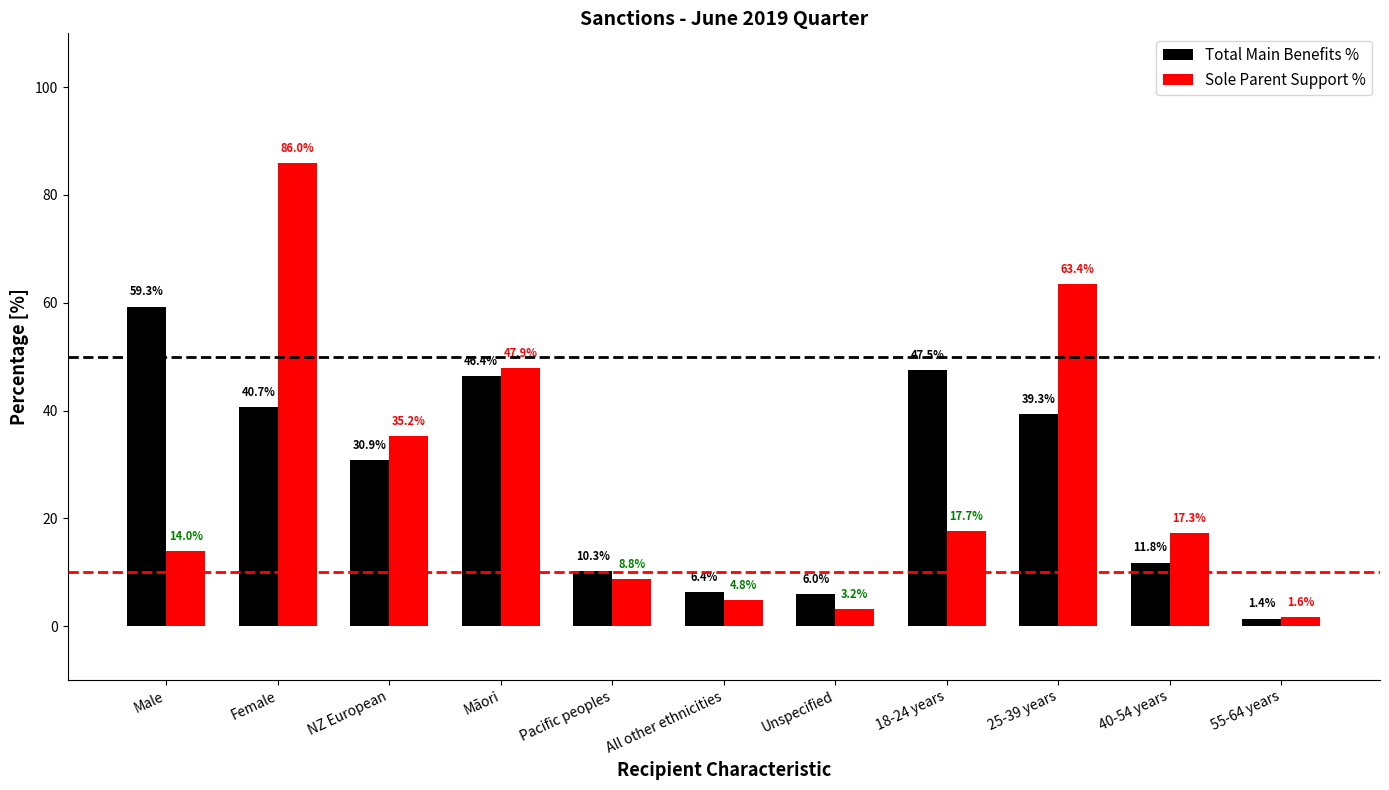

Reading left to right, what are all the values shown in this chart?

Total Main Benefits %: Male=59.3	Female=40.7	NZ European=30.9	Māori=46.4	Pacific peoples=10.3	All other ethnicities=6.4	Unspecified=6.0	18-24 years=47.5	25-39 years=39.3	40-54 years=11.8	55-64 years=1.4
Sole Parent Support %: Male=14.0	Female=86.0	NZ European=35.2	Māori=47.9	Pacific peoples=8.8	All other ethnicities=4.8	Unspecified=3.2	18-24 years=17.7	25-39 years=63.4	40-54 years=17.3	55-64 years=1.6